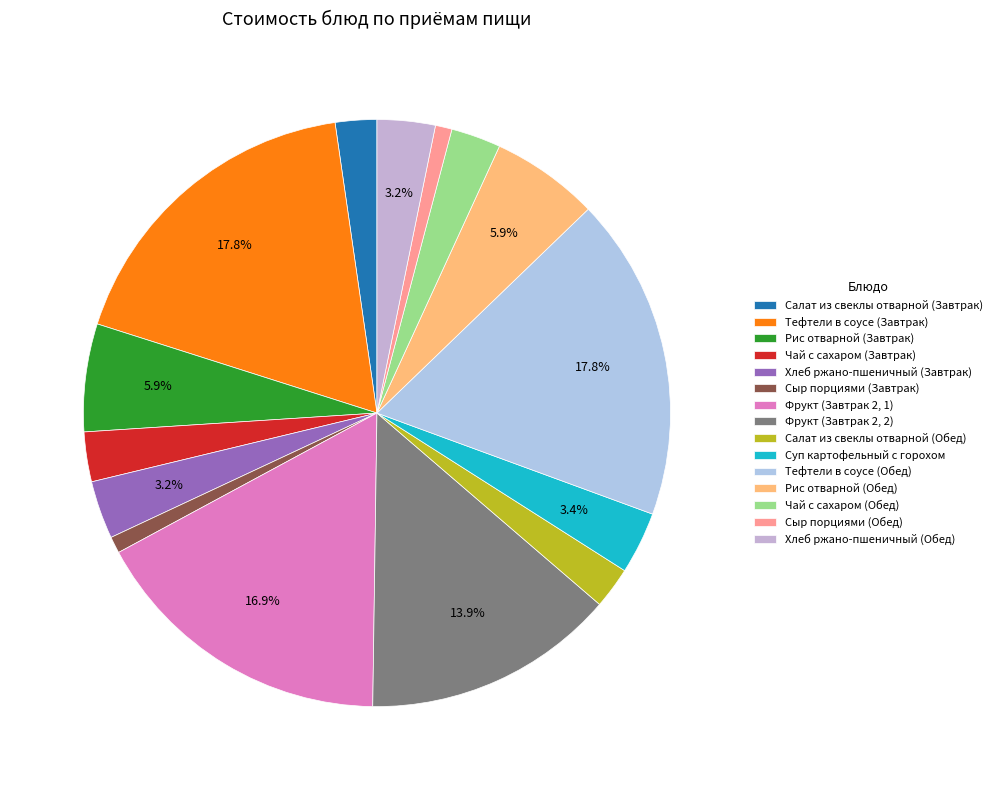

Is there any slice that represents more than half of the pie?

No